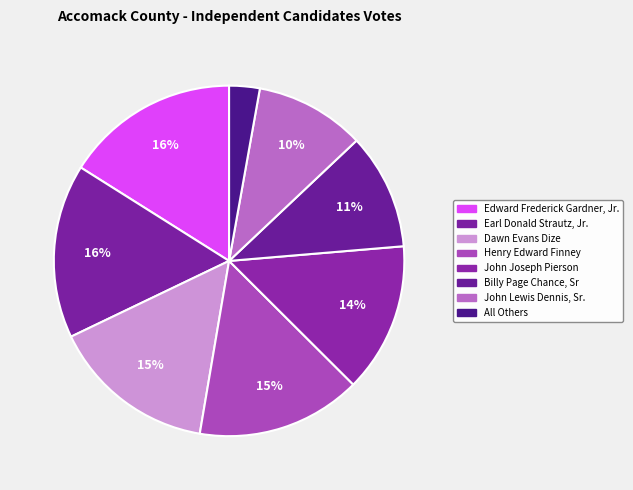

How many slices are in this pie chart?

8